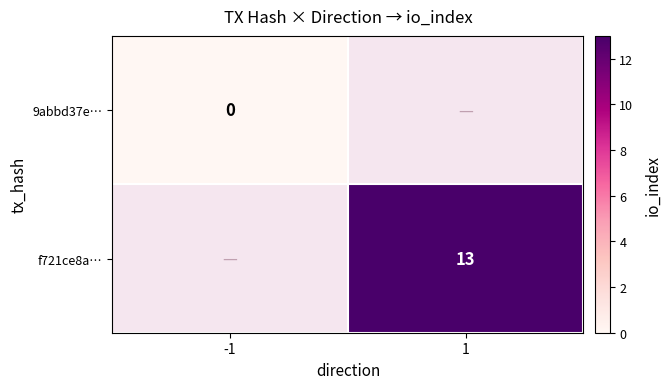

The f721ce8a… series shows 13 at 1. True or false?

True